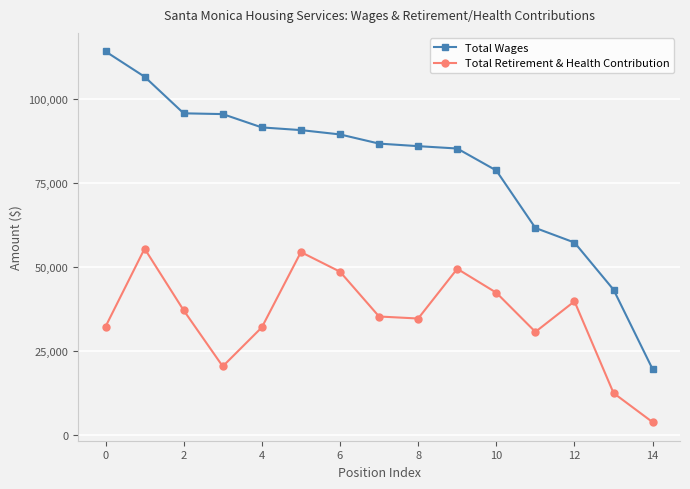

How many interior local peaks does the Total Retirement & Health Contribution series have?

4